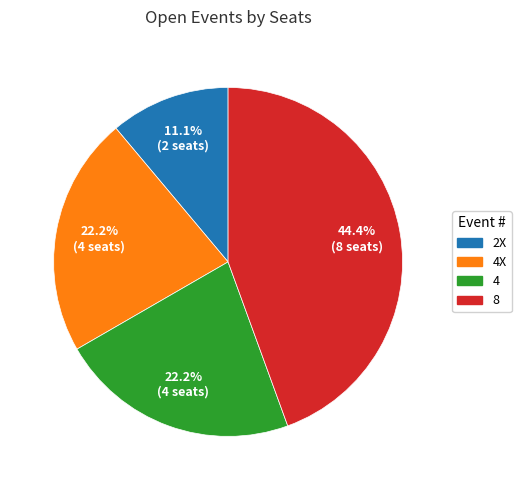

What is the largest slice in the pie chart?

8